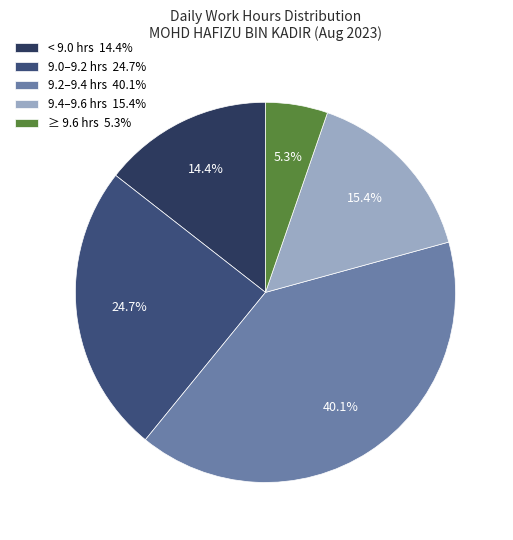

How many slices are in this pie chart?

5